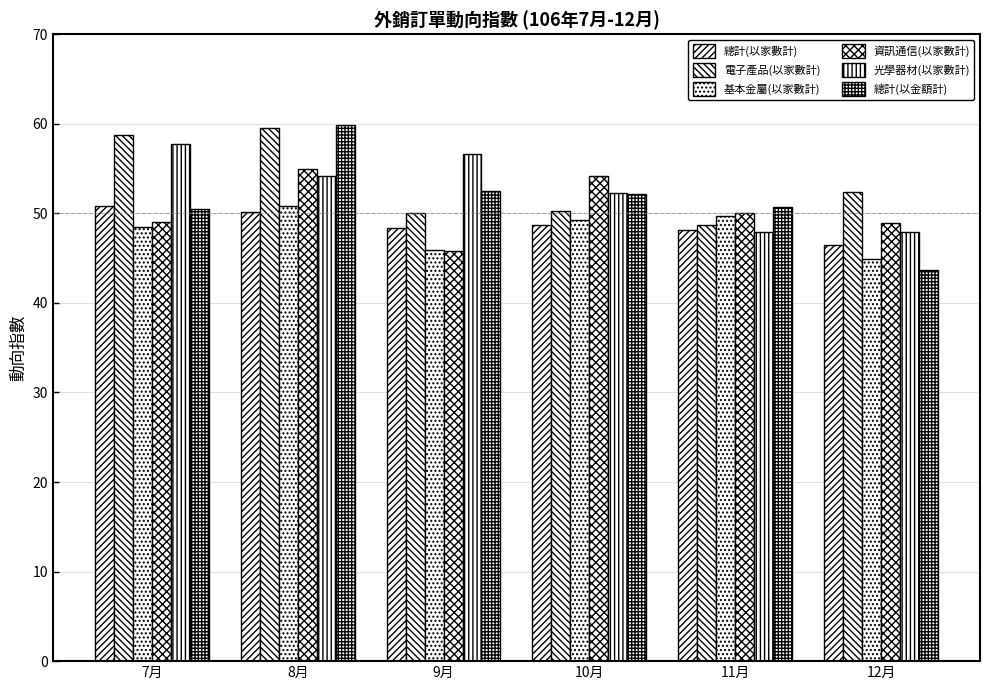

Rank the series by their maximum value, from lowest to highest.

基本金屬(以家數計), 總計(以家數計), 資訊通信(以家數計), 光學器材(以家數計), 電子產品(以家數計), 總計(以金額計)